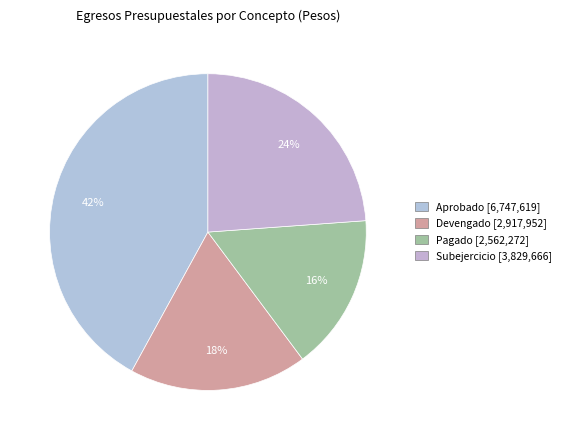

Which category has the biggest portion of the pie?

Aprobado